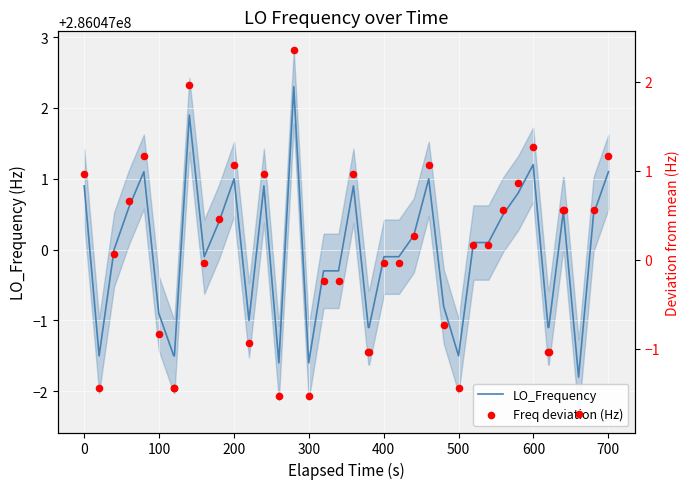

Is the value of Freq deviation (Hz) at 22 greater than the value of LO_Frequency at 15?

No